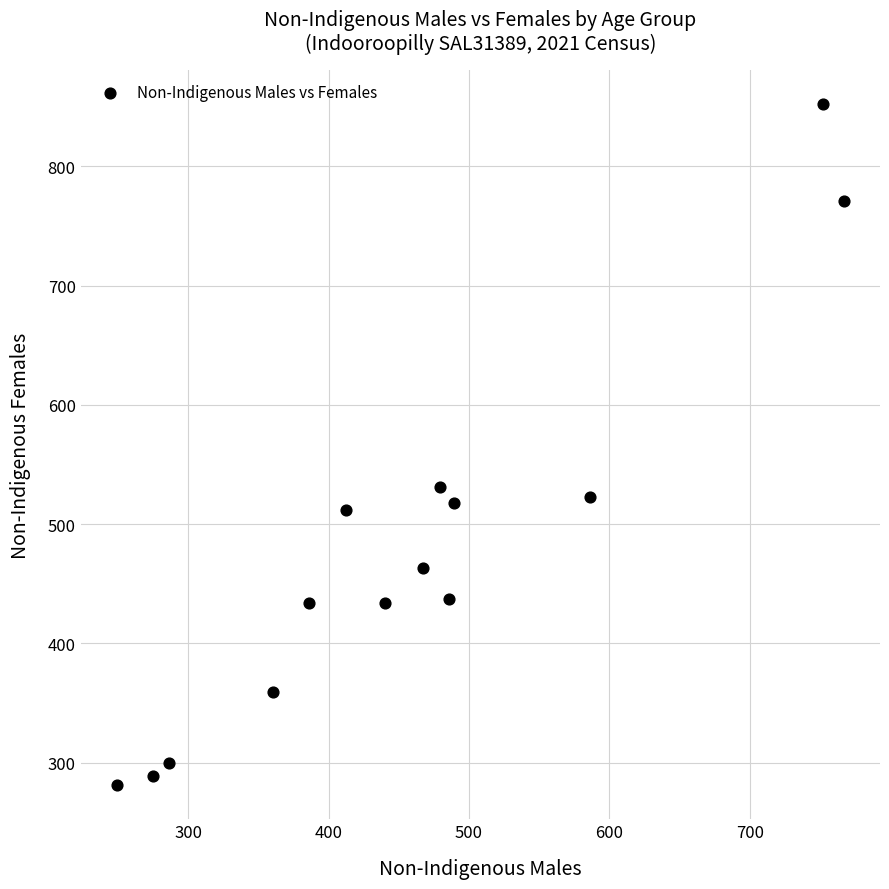

What is the range of Y values (max minus min)?

571